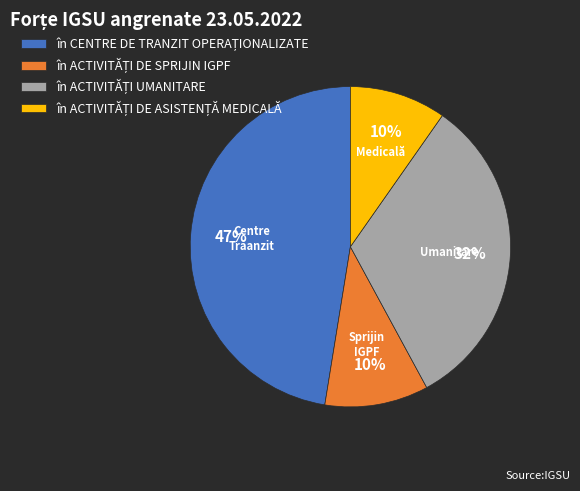

Is there any slice that represents more than half of the pie?

No